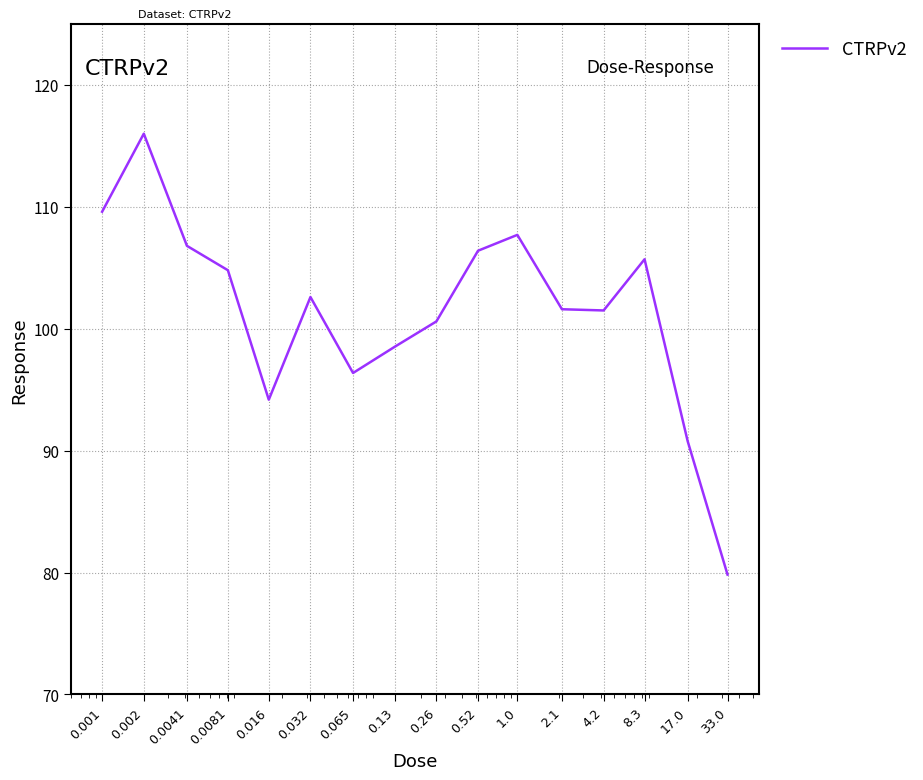

What is the difference between the maximum and minimum values?

36.2